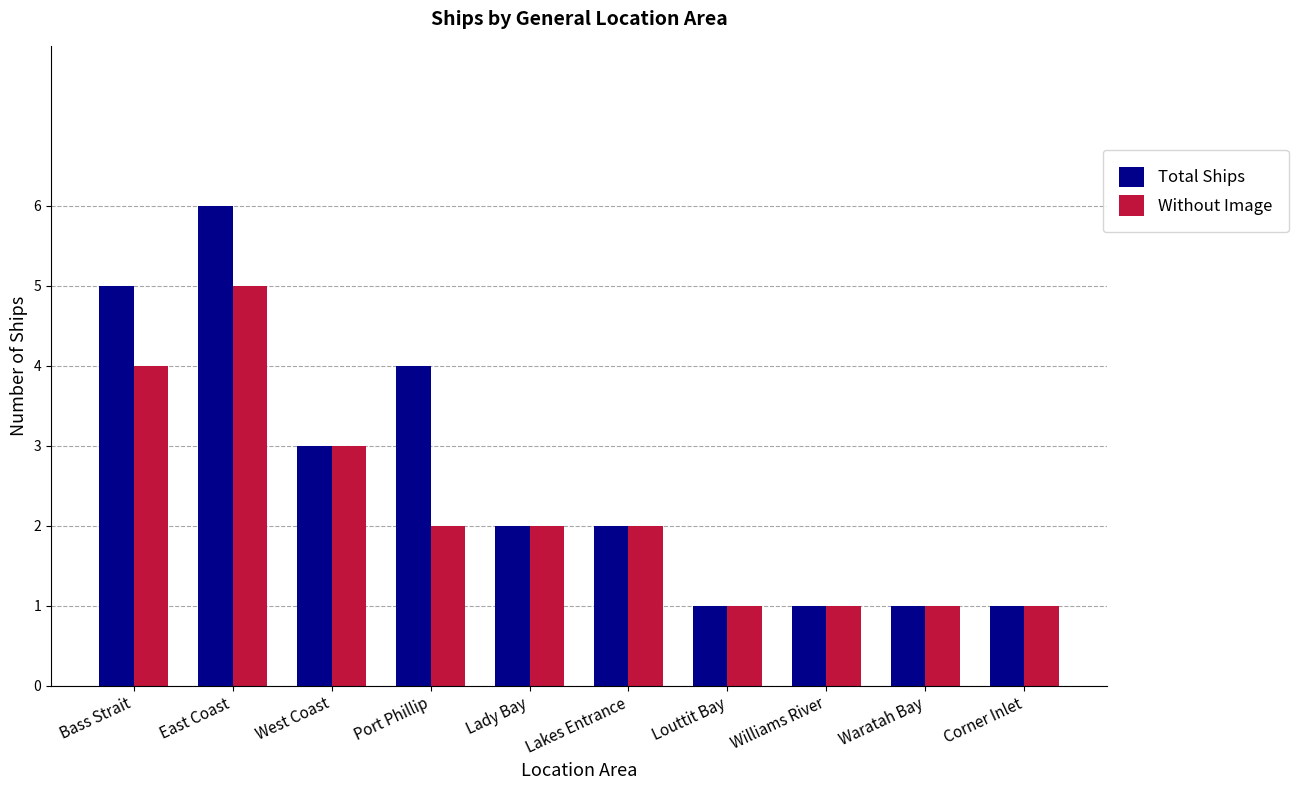

What are all the series names shown in the legend?

Total Ships, Without Image